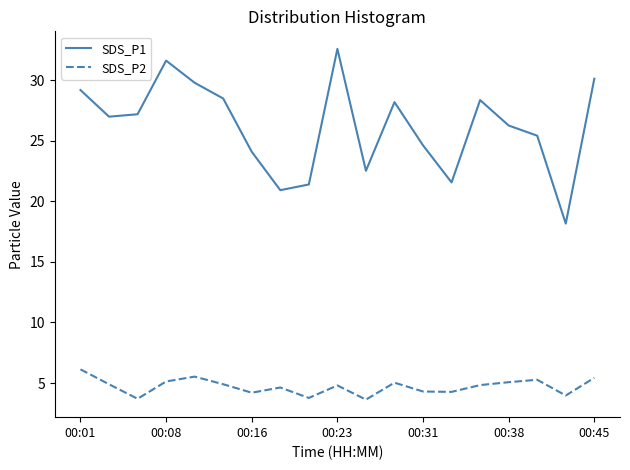

Which series has the largest range (max minus min)?

SDS_P1